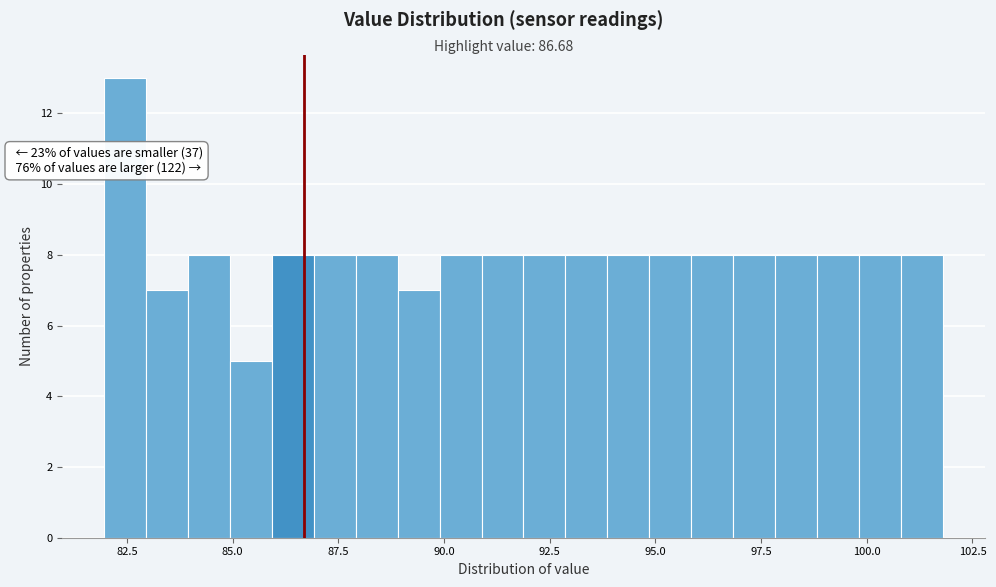

Around what value on the x-axis is the tallest bar? Give the approximate position of its centre, as read against the axis.

82.5